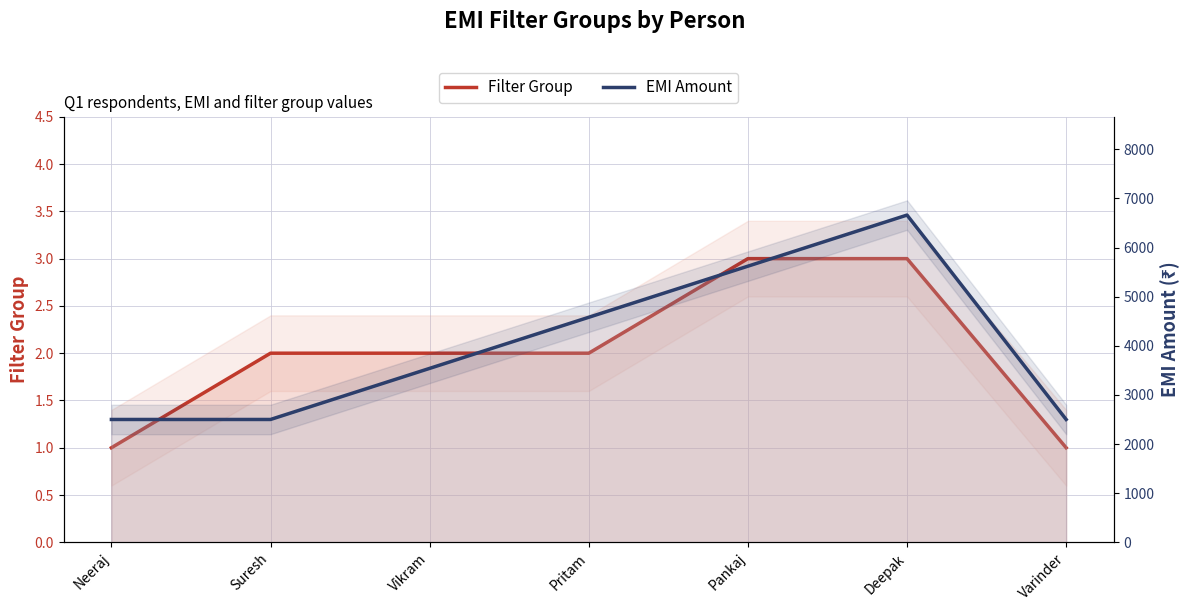

Between Suresh and Varinder, which series saw the biggest shift?

Filter Group